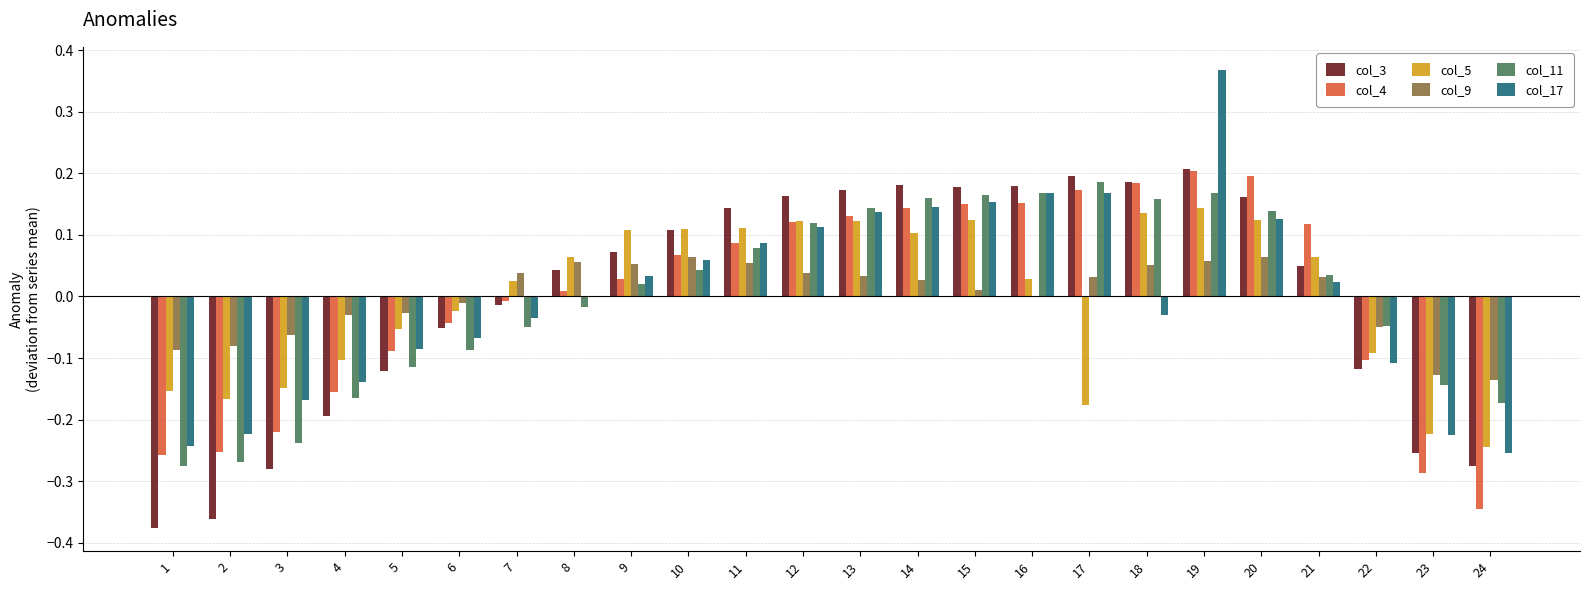

At which category does the chart reach its peak across all series?

19